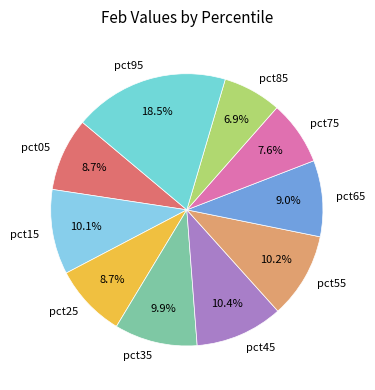

To the nearest percent, what percentage of the pie is pct65?

9%